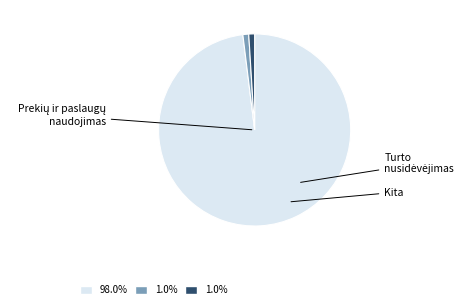

Is there any slice that represents more than half of the pie?

Yes